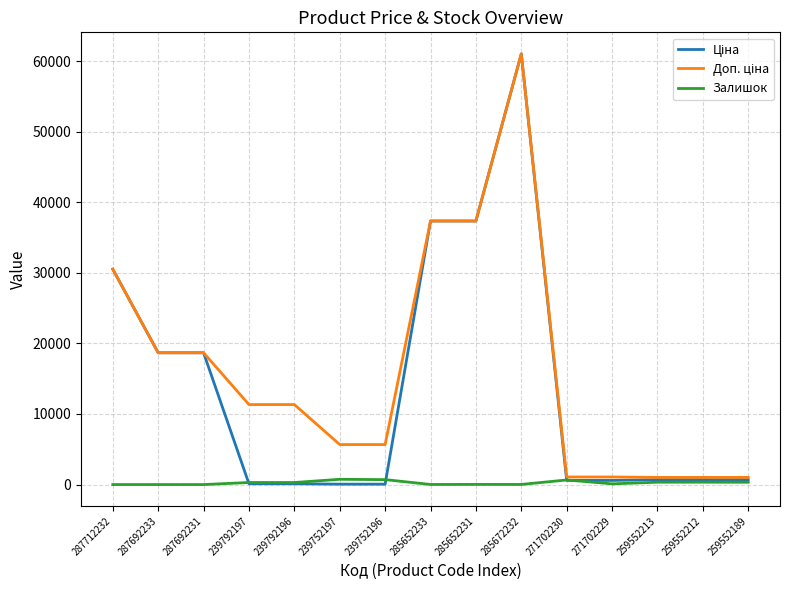

Which category has the highest value across all series?

285672232